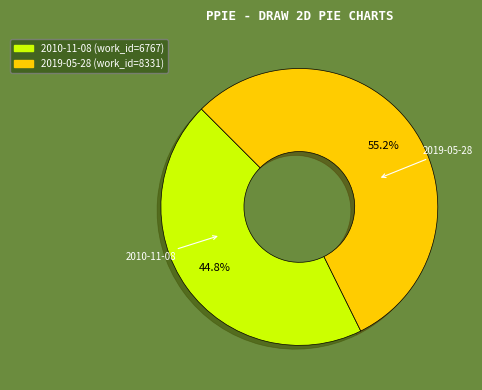

What is the ratio of the value at 2019-05-28 to the value at 2010-11-08?

1.2